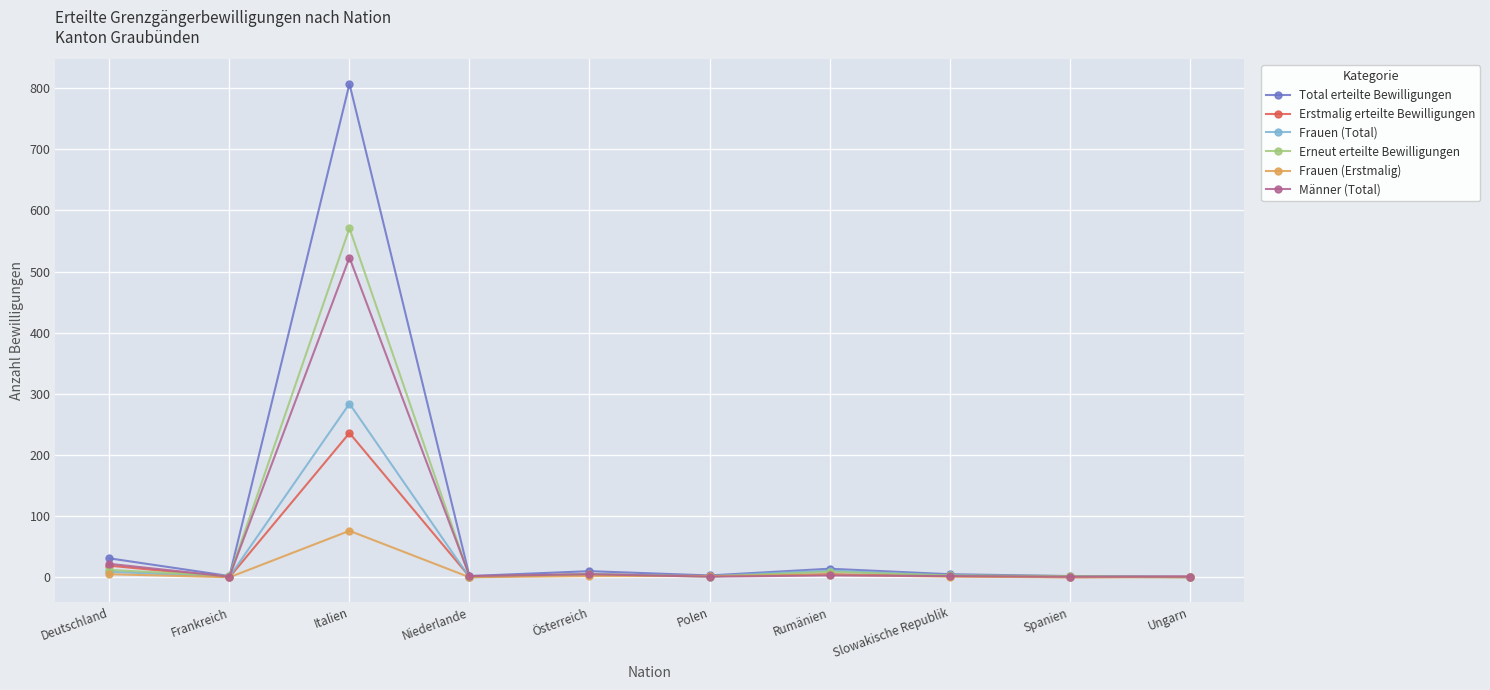

At which category does Erstmalig erteilte Bewilligungen reach its first local peak?

Italien